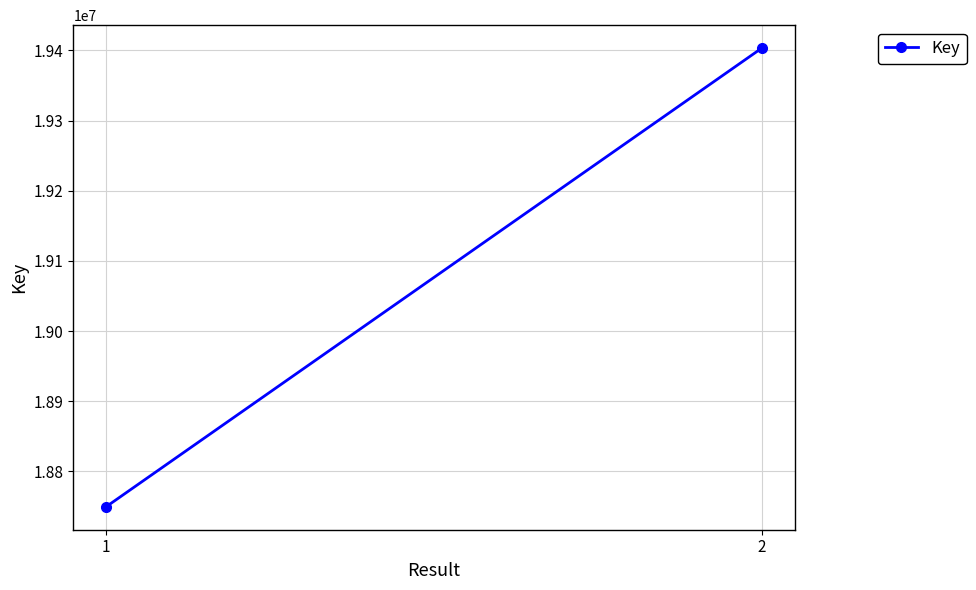

The chart shows a value of 18749669 at 1. True or false?

True